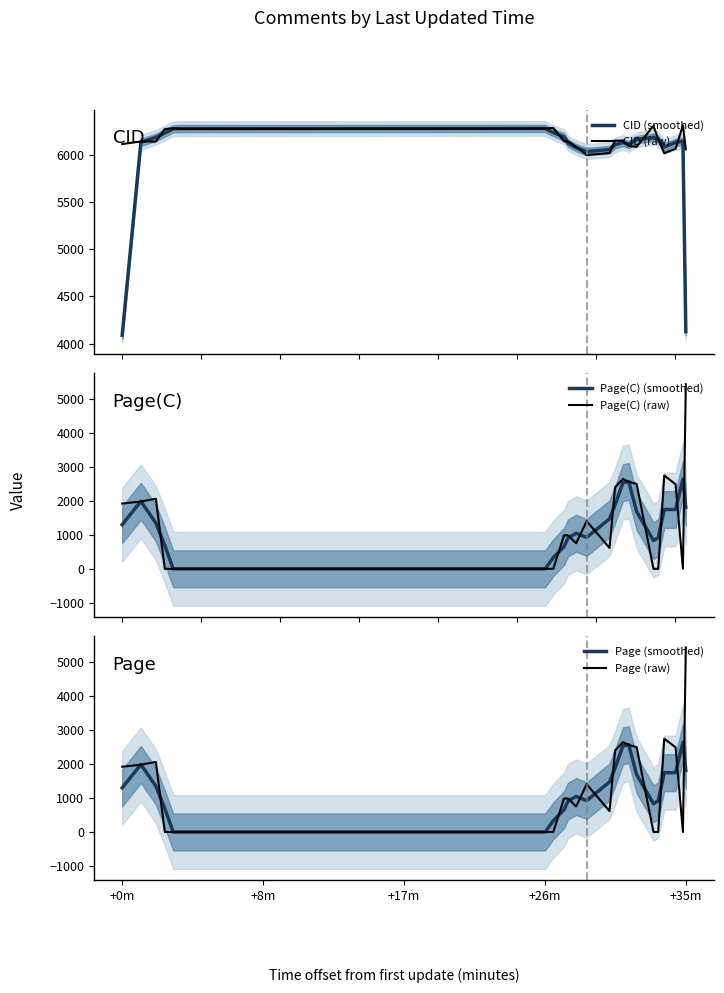

What is the sum of all Page(C) (smoothed) values?

29007.0